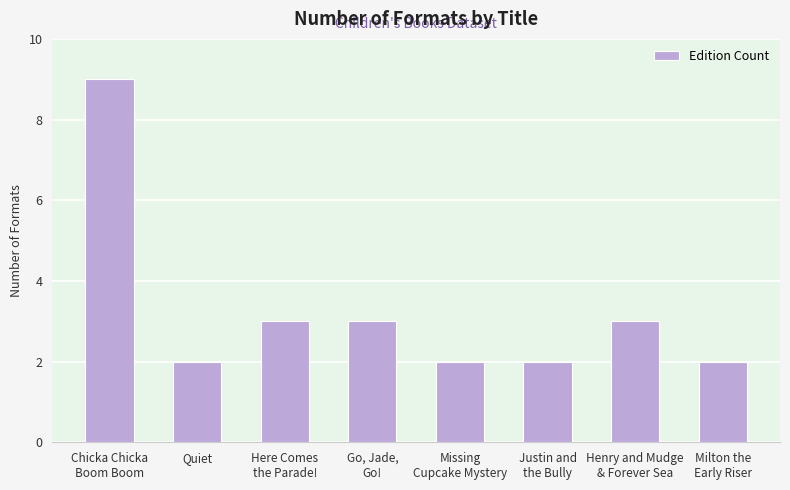

What is the maximum value shown in the chart?

9